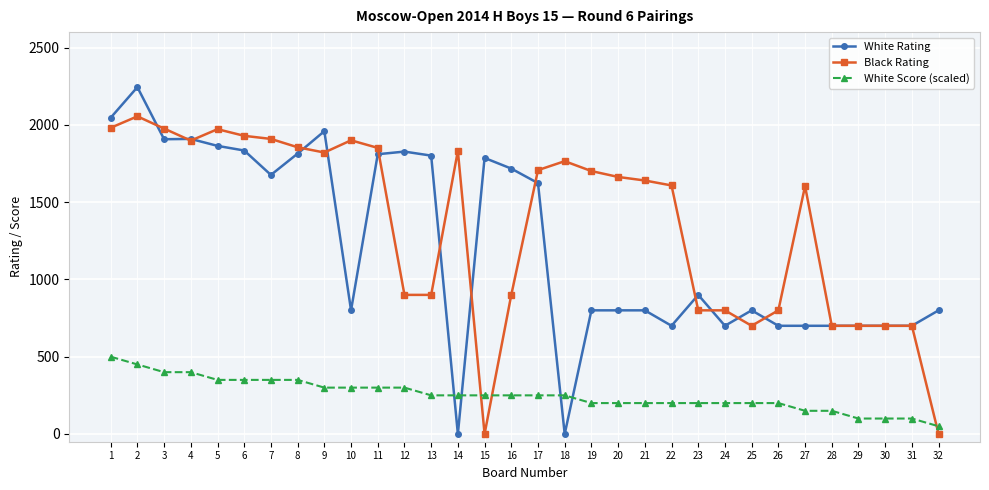

At which label is White Rating closest to 1122?

23